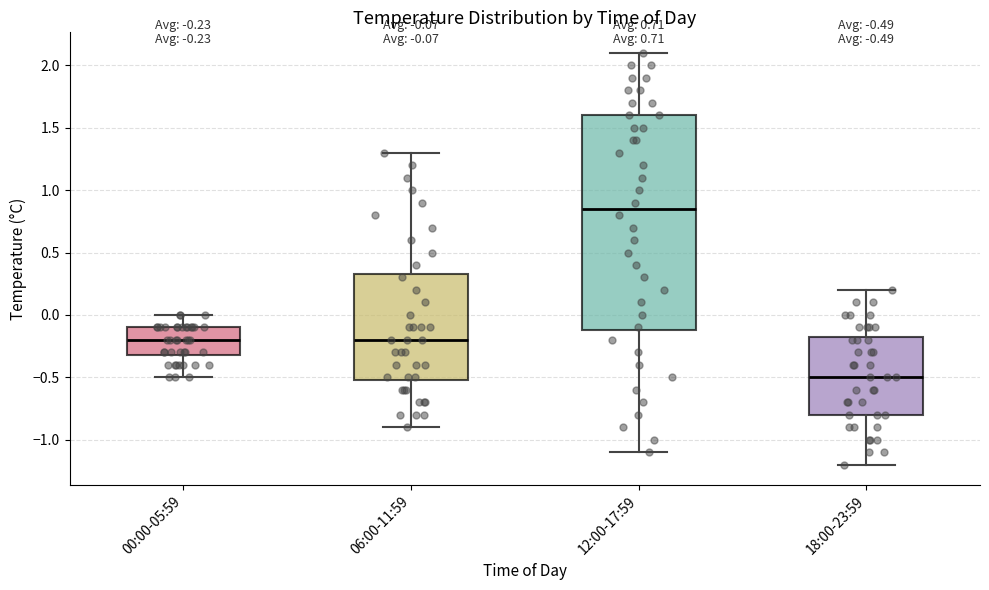

Which box's median line is the highest?

12:00-17:59